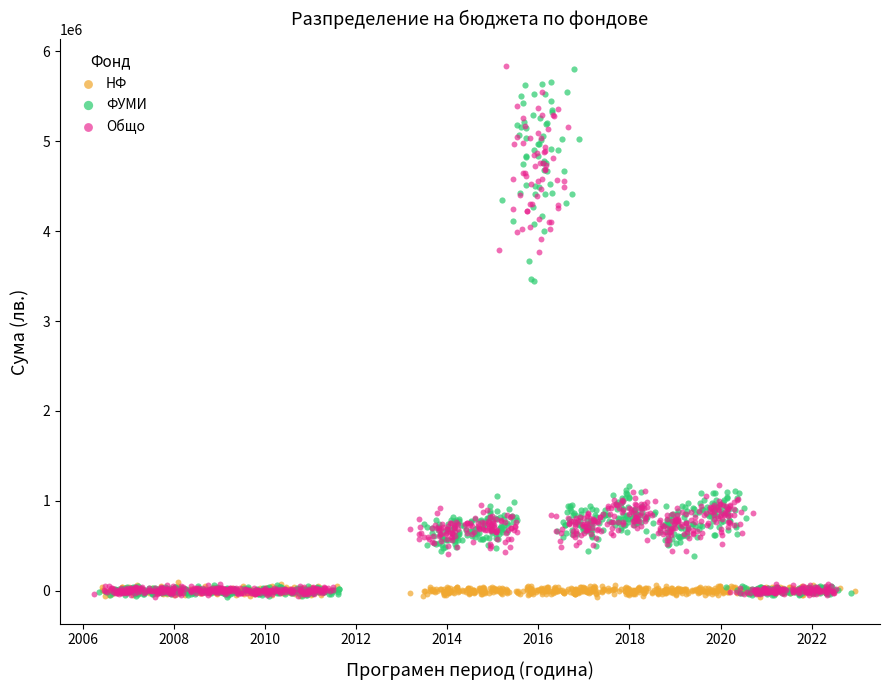

What are all the series names shown in the legend?

НФ, ФУМИ, Общо